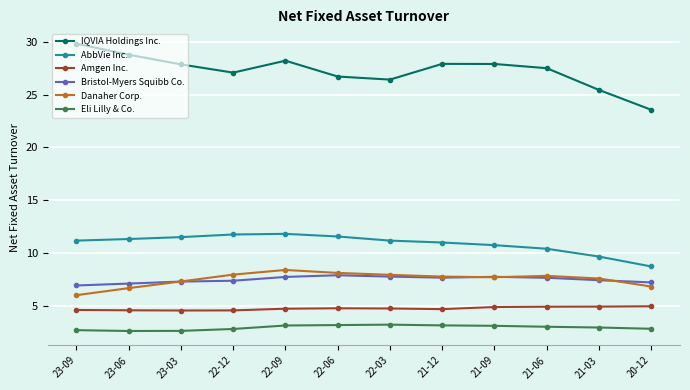

What is the label of the 11th point from the right?

23-06